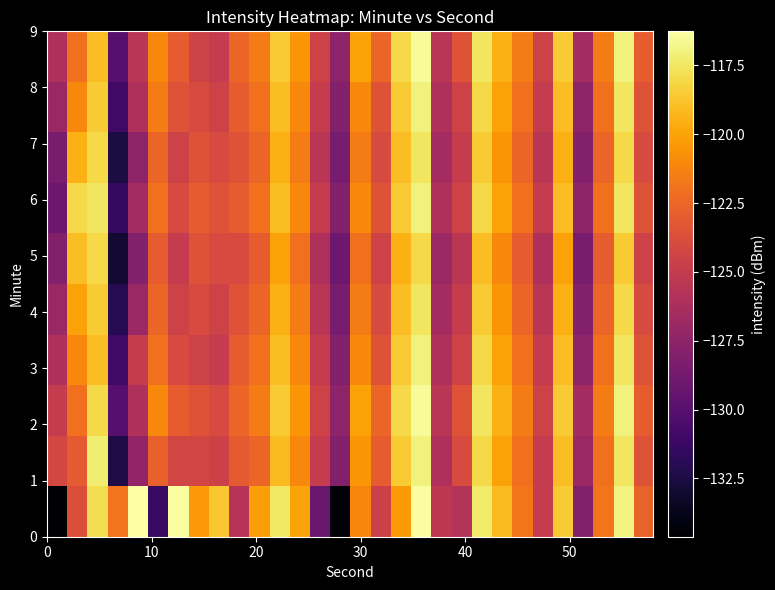

What is the maximum value shown in the chart?

-116.3